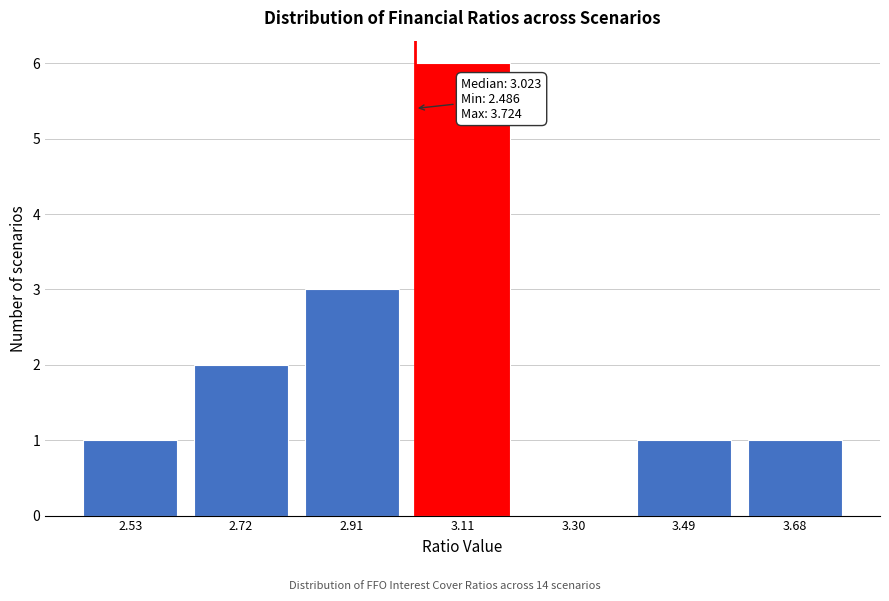

Over which range of the x-axis is the bar tallest?

3.00 to 3.20